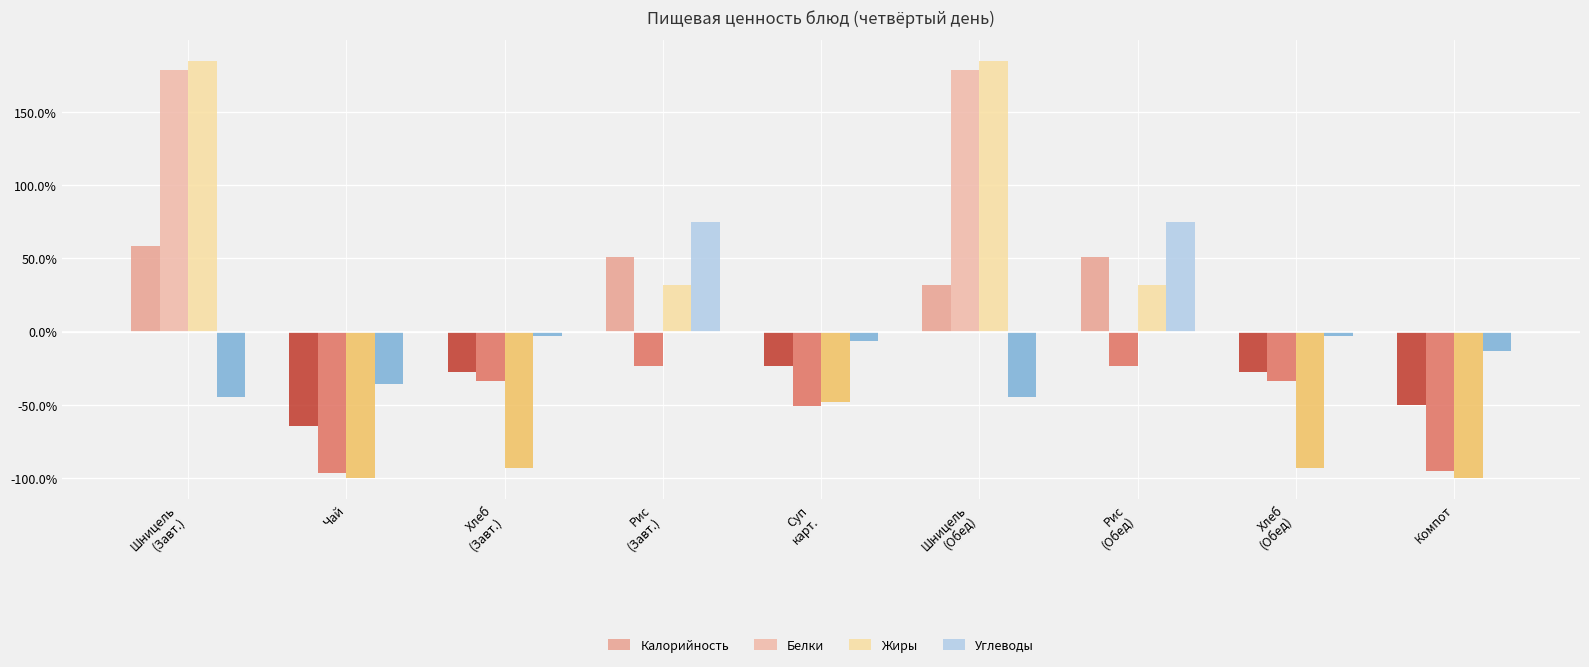

Which category has the lowest value in the Белки series?

Чай